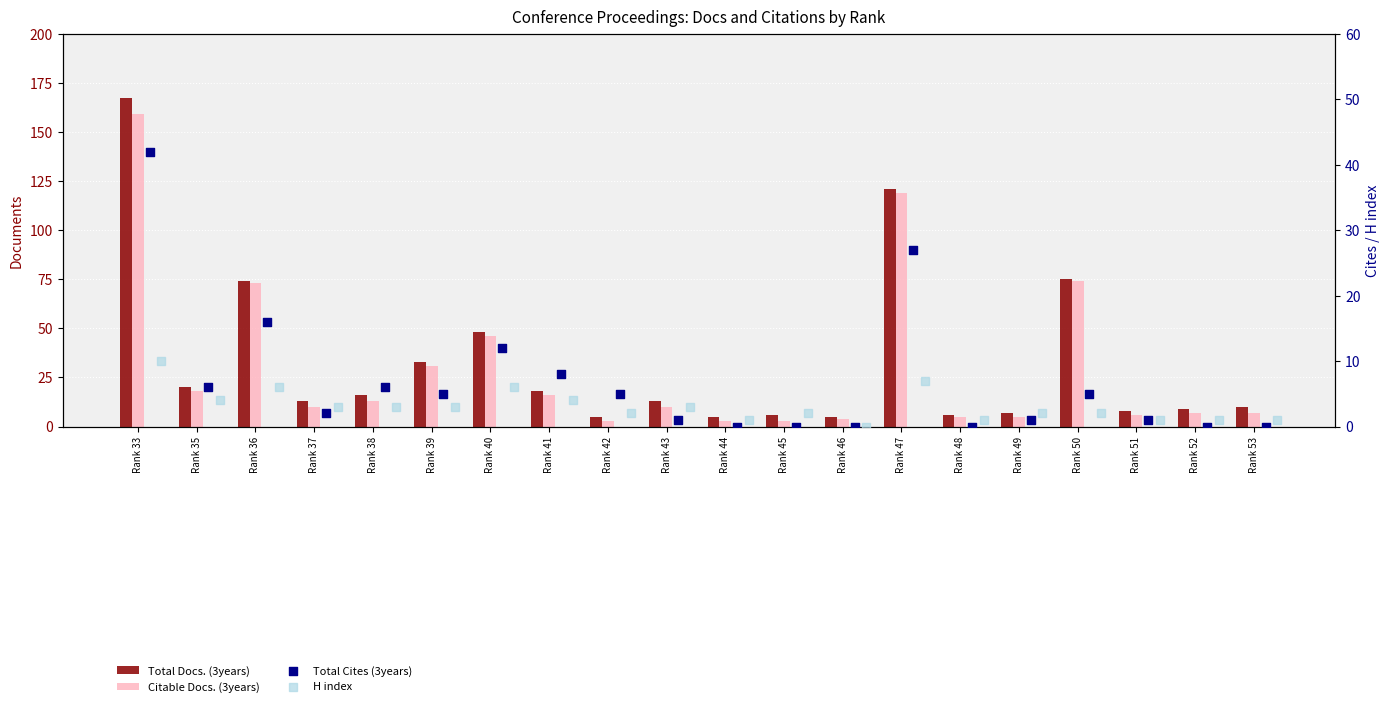

Which series has the largest total across all categories?

Total Docs. (3years)